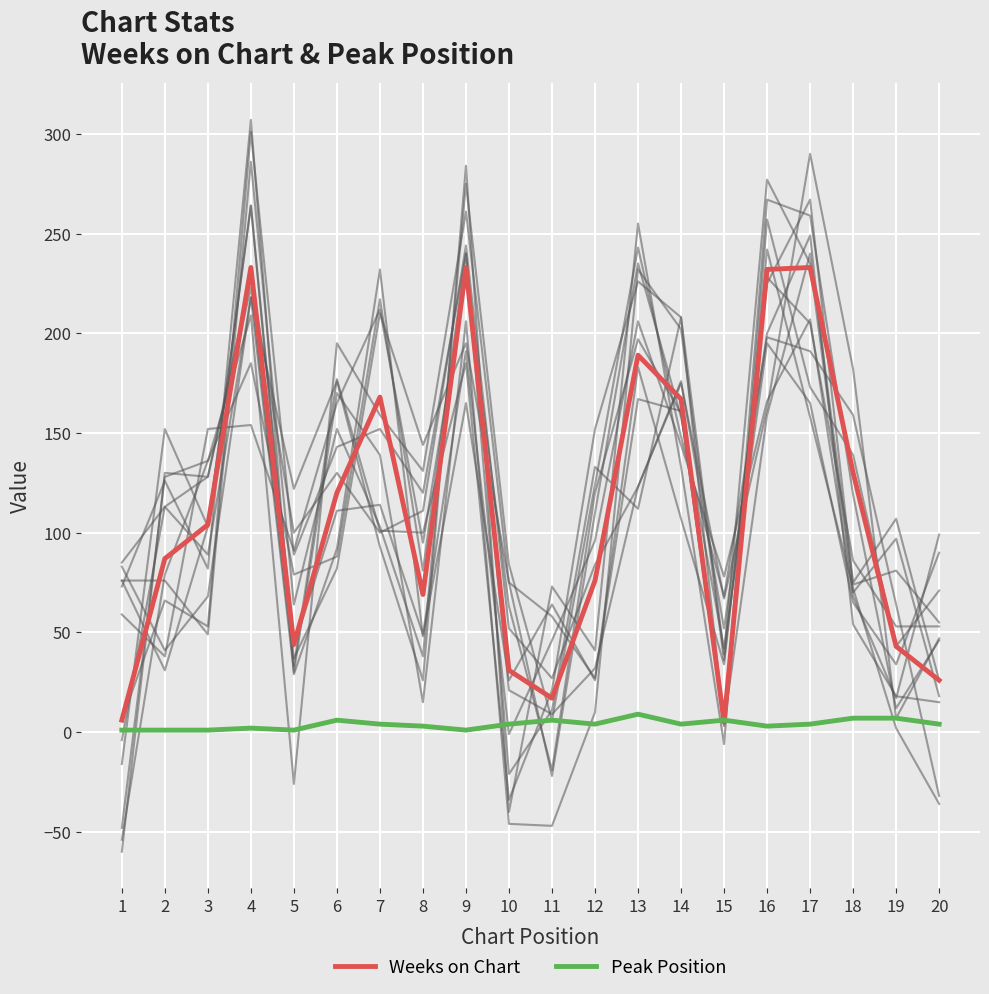

Is the value of Weeks on Chart at 19 greater than the value of Peak Position at 20?

Yes